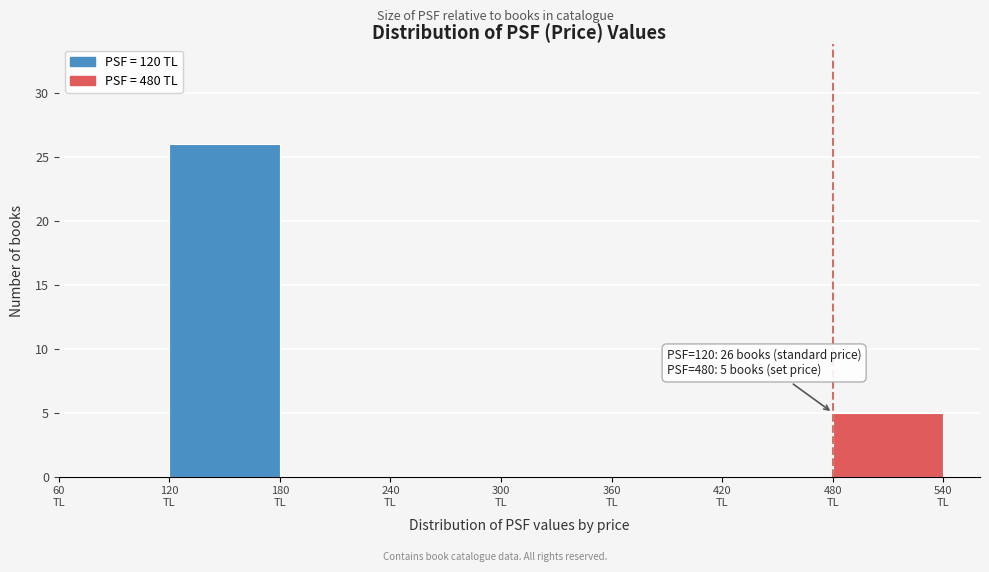

Which range on the x-axis has the tallest bar?

120 to 180